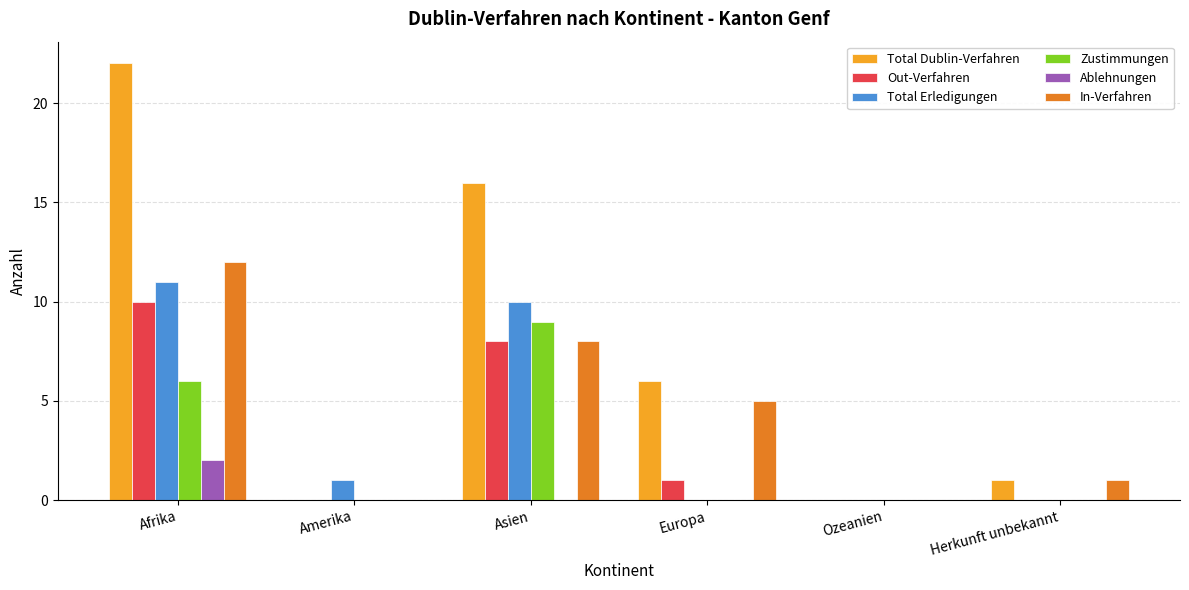

How many distinct data groups are displayed?

6